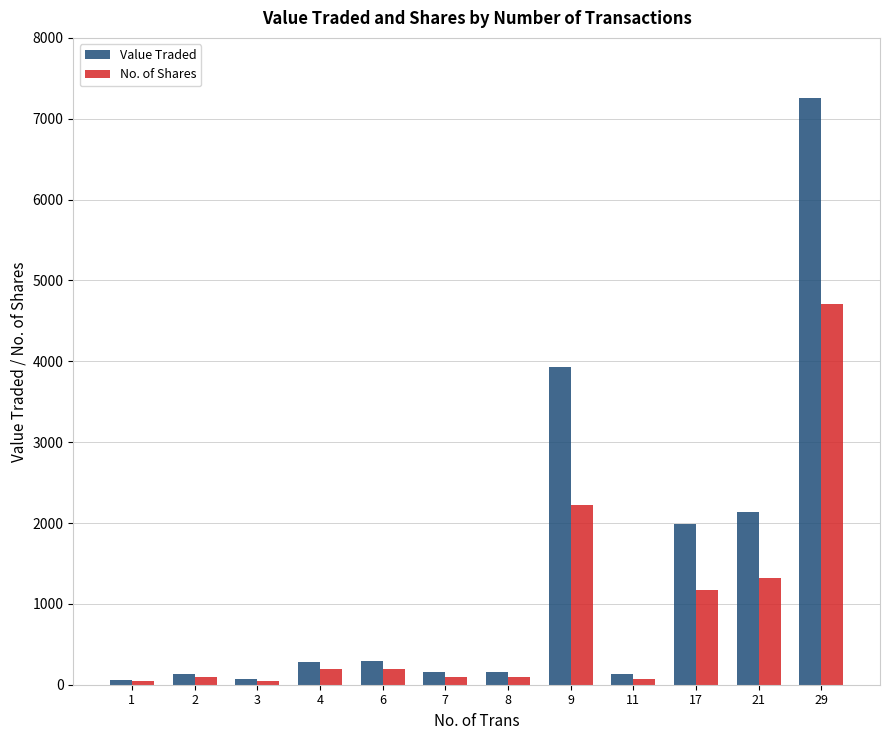

What is the total value across all series at 17?

3161